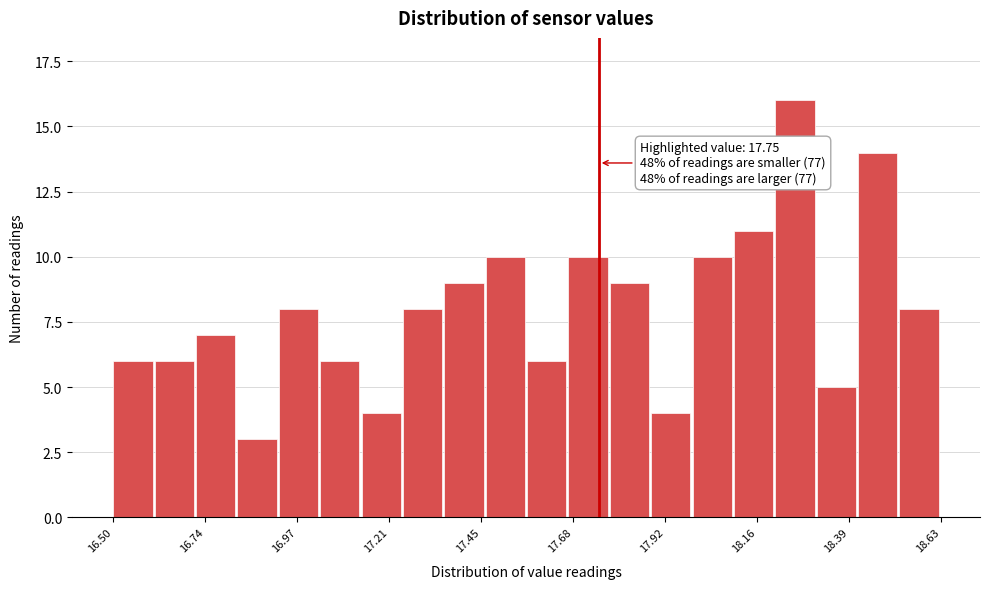

Around what value on the x-axis is the tallest bar? Give the approximate position of its centre, as read against the axis.

18.25